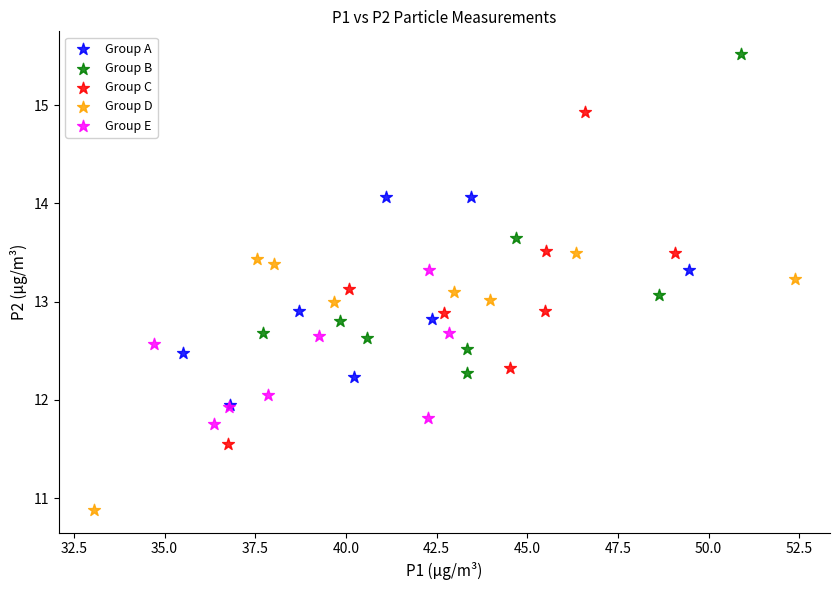

What are all the series names shown in the legend?

Group A, Group B, Group C, Group D, Group E